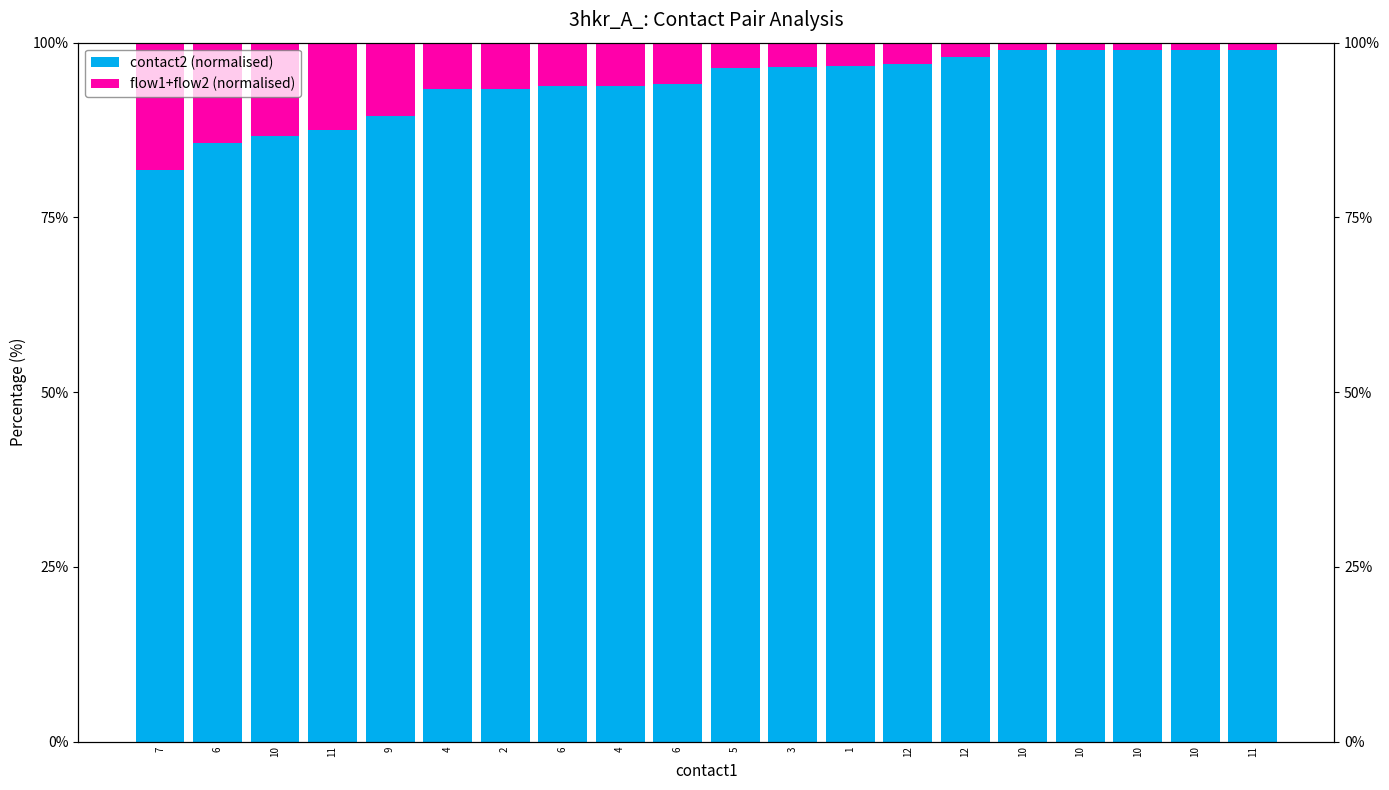

What is the smallest value displayed?

1.0